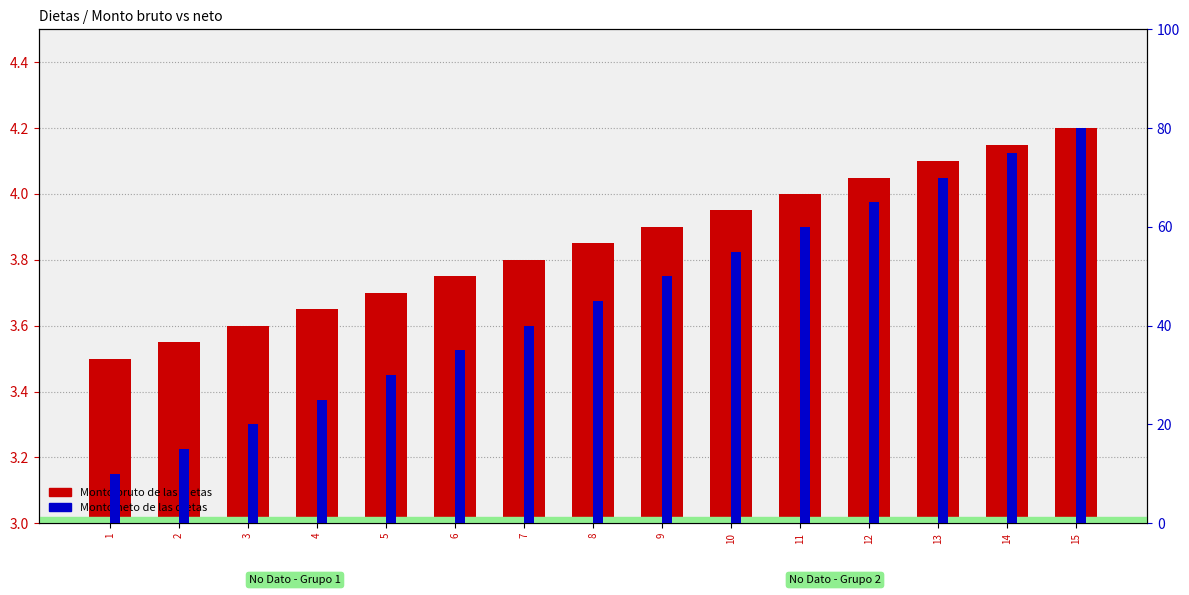

List the series in order of their overall mean, highest first.

Monto neto de las dietas, Monto bruto de las dietas